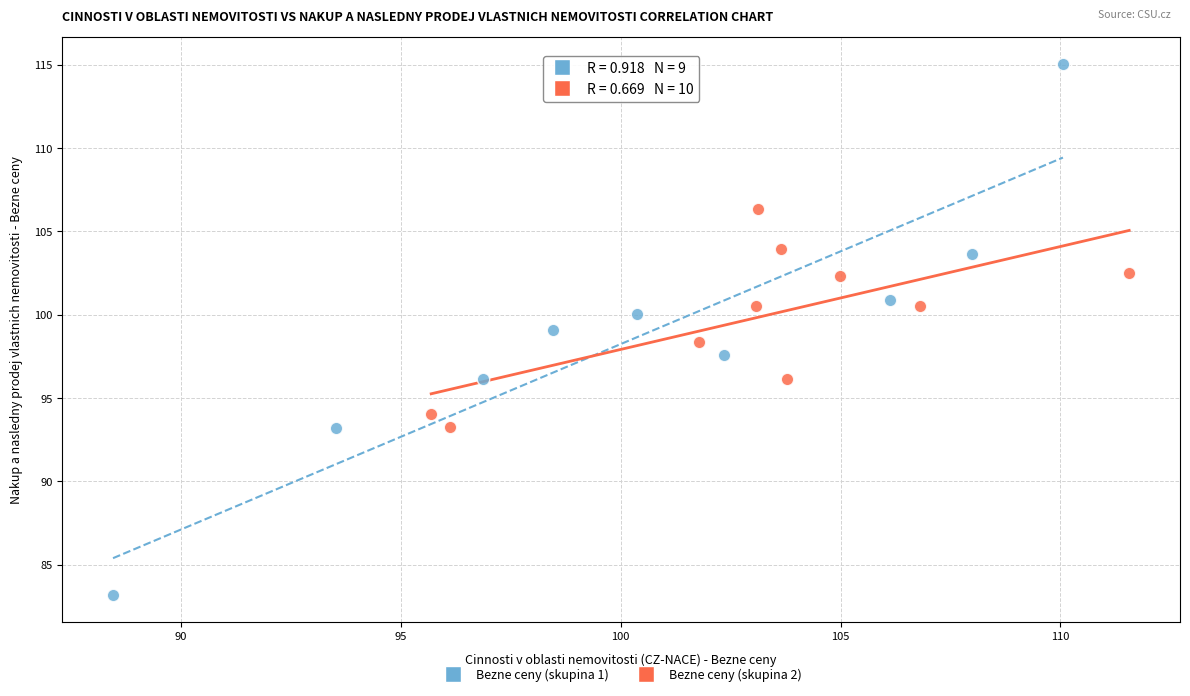

Which series reaches the minimum Y coordinate?

Bezne ceny (skupina 1)